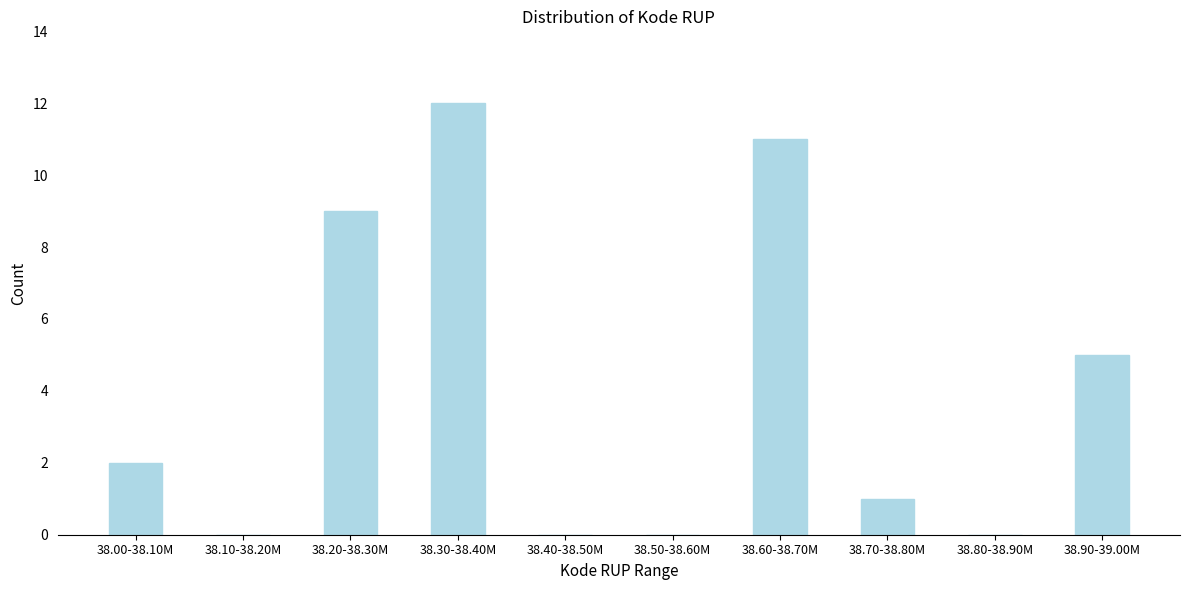

Reading left to right, transcribe all the data shown in this chart.

38.00-38.10M=2	38.10-38.20M=0	38.20-38.30M=9	38.30-38.40M=12	38.40-38.50M=0	38.50-38.60M=0	38.60-38.70M=11	38.70-38.80M=1	38.80-38.90M=0	38.90-39.00M=5